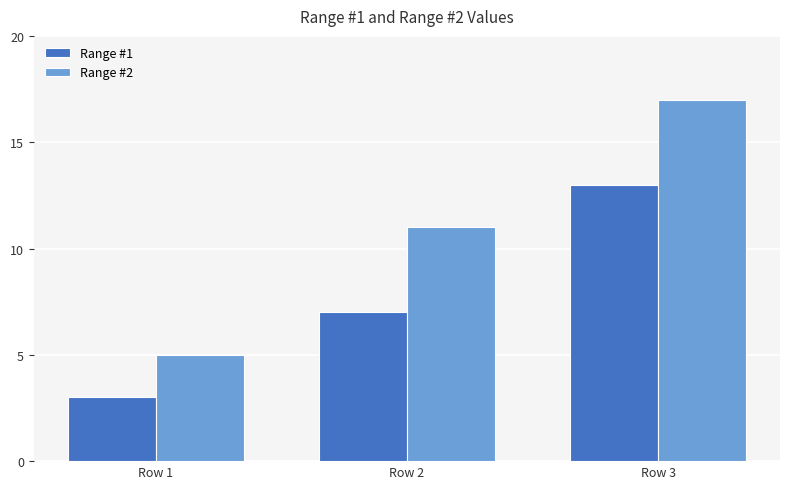

How many data points does each series have?

3